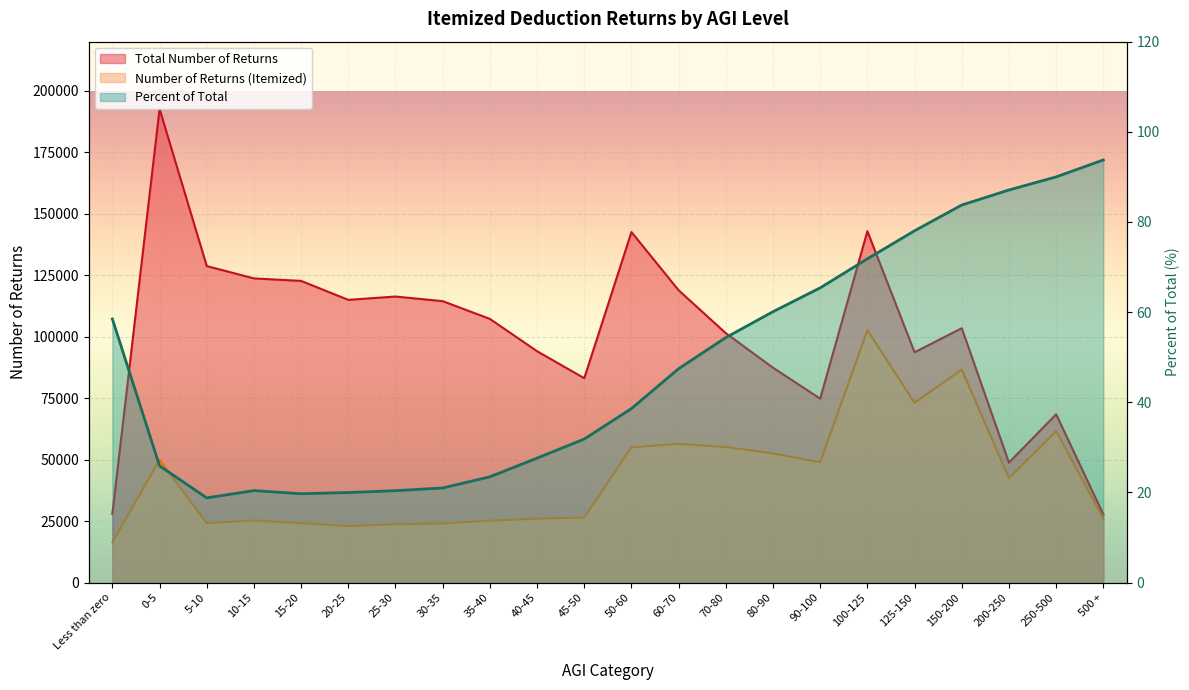

Reading right to left, extract all data points from this chart.

Total Number of Returns: 500 +=27723.0	250-500=68455.0	200-250=48791.0	150-200=103463.0	125-150=93676.0	100-125=142916.0	90-100=74809.0	80-90=87393.0	70-80=101432.0	60-70=118888.0	50-60=142566.0	45-50=83118.0	40-45=94107.0	35-40=107253.0	30-35=114467.0	25-30=116346.0	20-25=114990.0	15-20=122700.0	10-15=123717.0	5-10=128738.0	0-5=192626.0	Less than zero=27962.0
Number of Returns (Itemized): 500 +=25994.0	250-500=61605.0	200-250=42497.0	150-200=86662.0	125-150=73116.0	100-125=102661.0	90-100=48915.0	80-90=52524.0	70-80=55140.0	60-70=56416.0	50-60=55024.0	45-50=26473.0	40-45=25984.0	35-40=25173.0	30-35=24028.0	25-30=23726.0	20-25=22972.0	15-20=24185.0	10-15=25246.0	5-10=24186.0	0-5=49899.0	Less than zero=16351.0
Percent of Total: 500 +=93.8	250-500=90.0	200-250=87.1	150-200=83.8	125-150=78.0	100-125=71.8	90-100=65.4	80-90=60.1	70-80=54.4	60-70=47.5	50-60=38.6	45-50=31.9	40-45=27.6	35-40=23.5	30-35=21.0	25-30=20.4	20-25=20.0	15-20=19.7	10-15=20.4	5-10=18.8	0-5=25.9	Less than zero=58.5